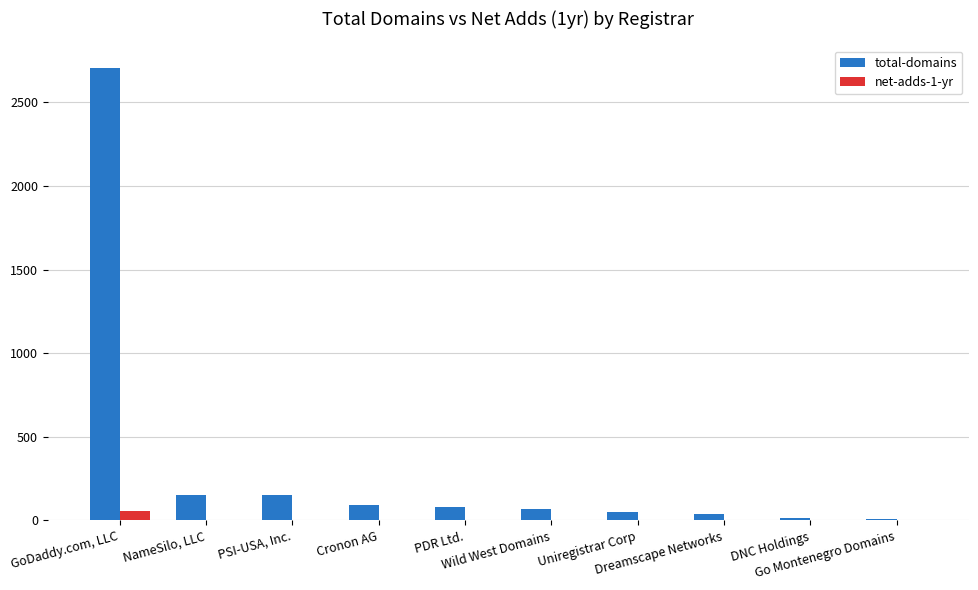

Which series has the largest total across all categories?

total-domains